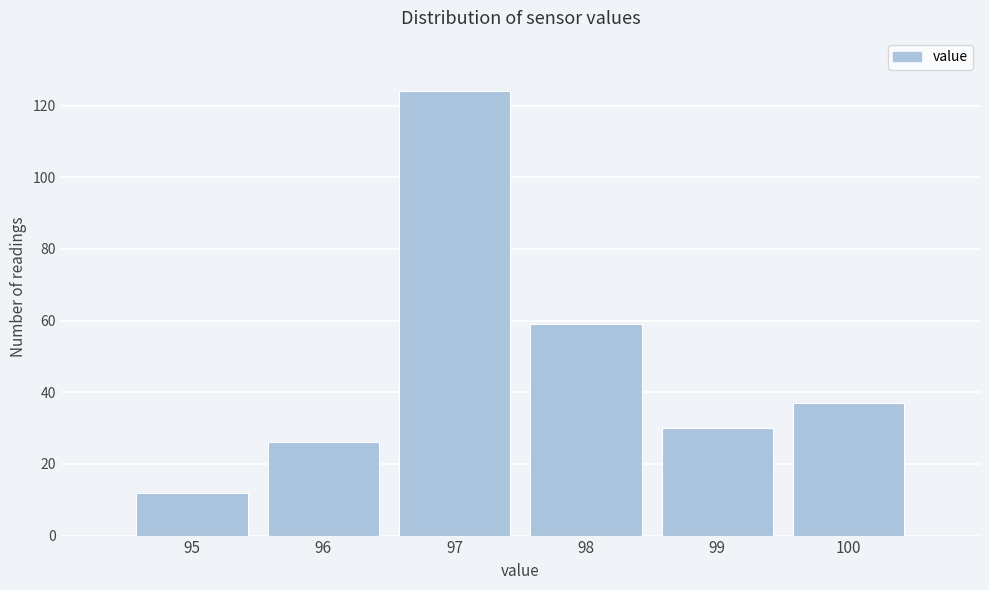

Reading left to right, transcribe this chart: for each bar, give the range it covers on the x-axis and its height. The values are not printed on the chart, so give them approximately, as read against the axis.

94.5 to 95.5: 12
95.5 to 96.5: 26
96.5 to 97.5: 124
97.5 to 98.5: 60
98.5 to 99.5: 30
99.5 to 100.5: 38